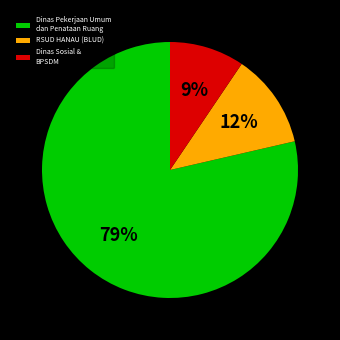

Does any single category account for the majority?

Yes